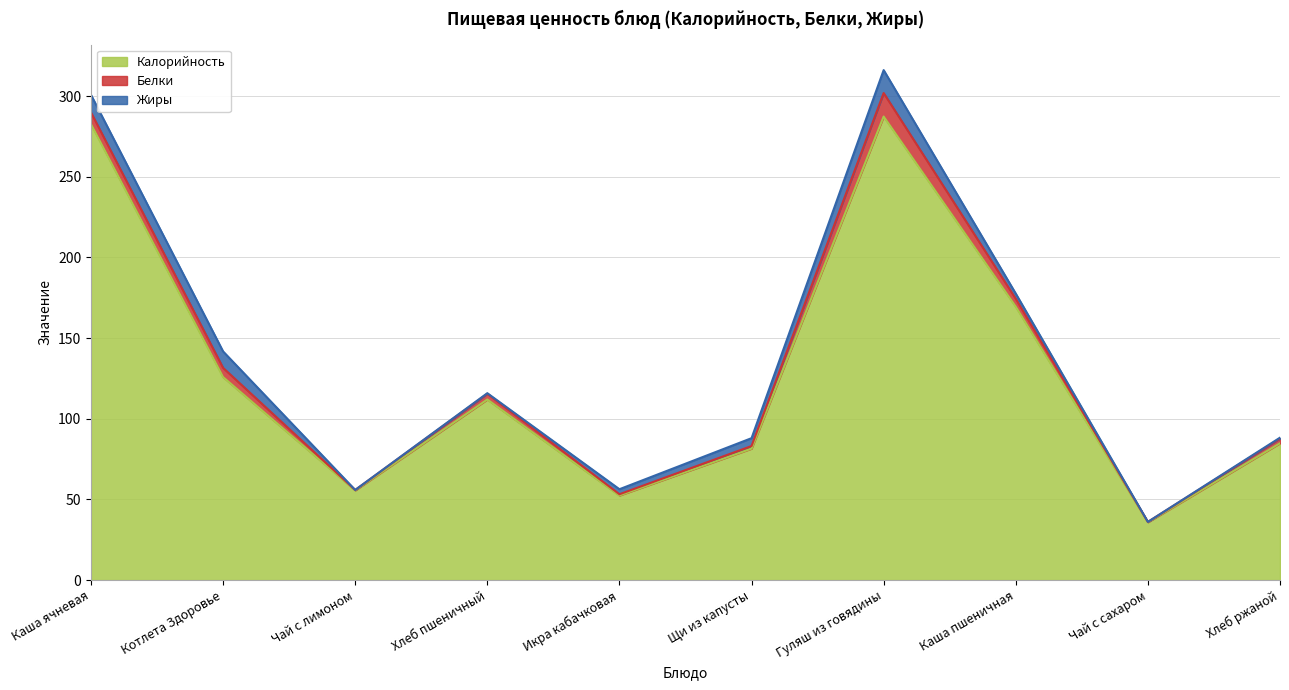

What is the total value across all series at Каша пшеничная?

177.6